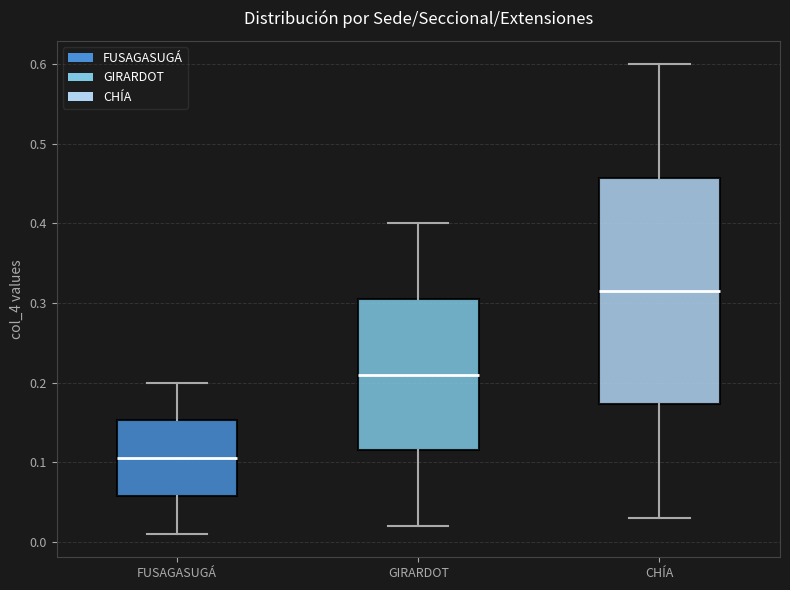

Which box has the lowest median line?

FUSAGASUGÁ